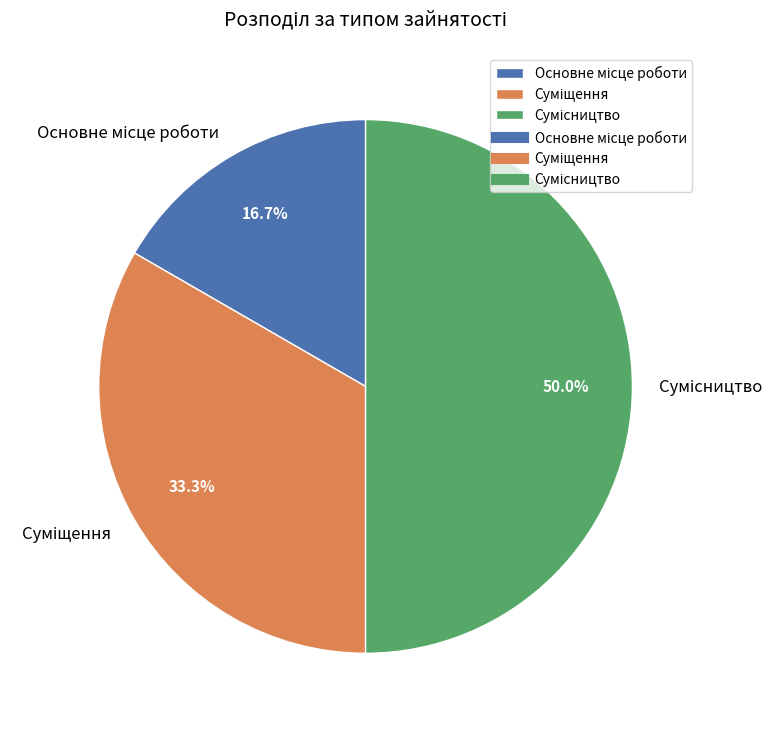

Does Сумісництво represent more than half of the total?

No